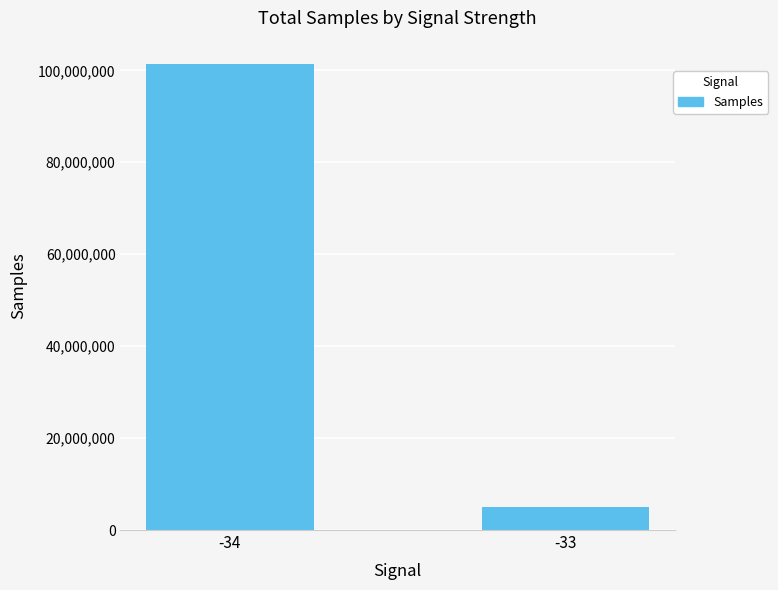

The chart shows a value of 5072479 at -33. True or false?

True